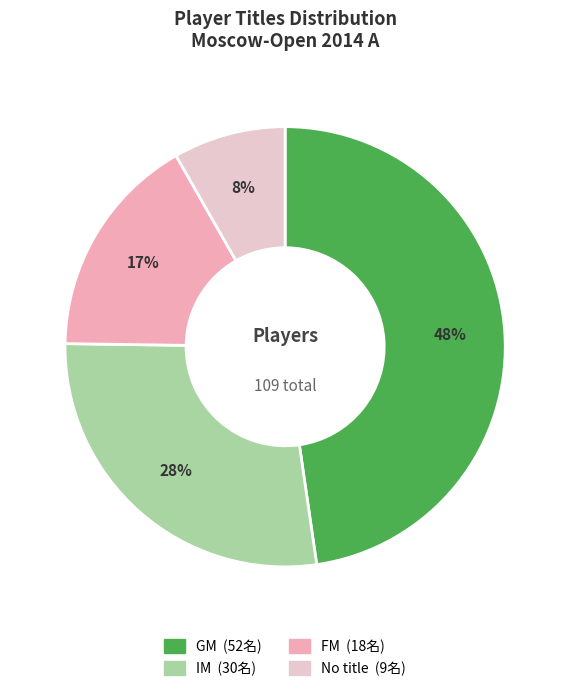

Does any single category account for the majority?

No